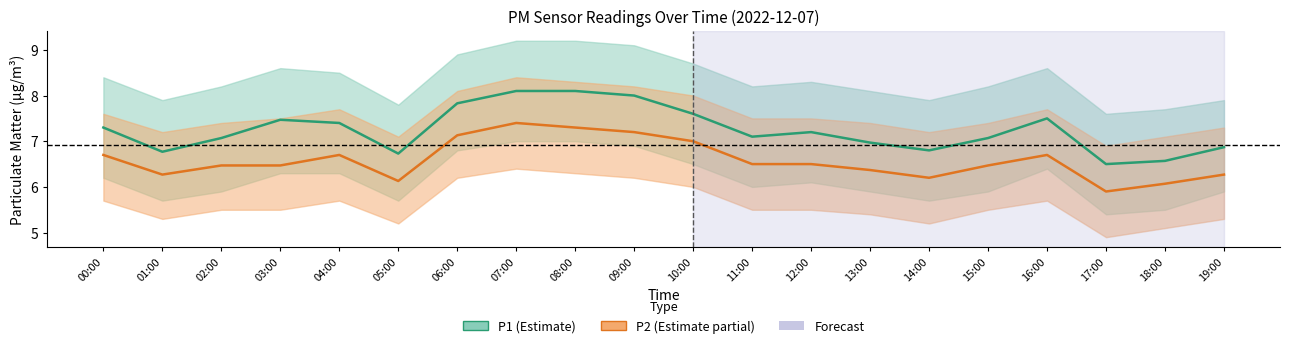

Which label corresponds to the smallest value in the chart?

17:00